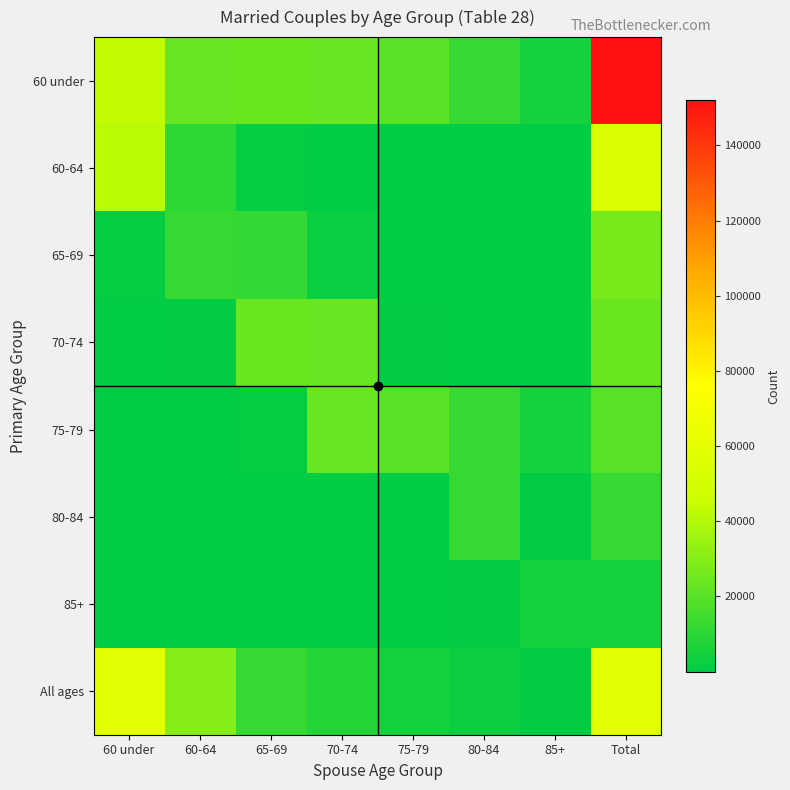

At 60 under, list the series in order from smallest to largest.

85+, 80-84, 75-79, 70-74, 65-69, 60-64, 60 under, All ages